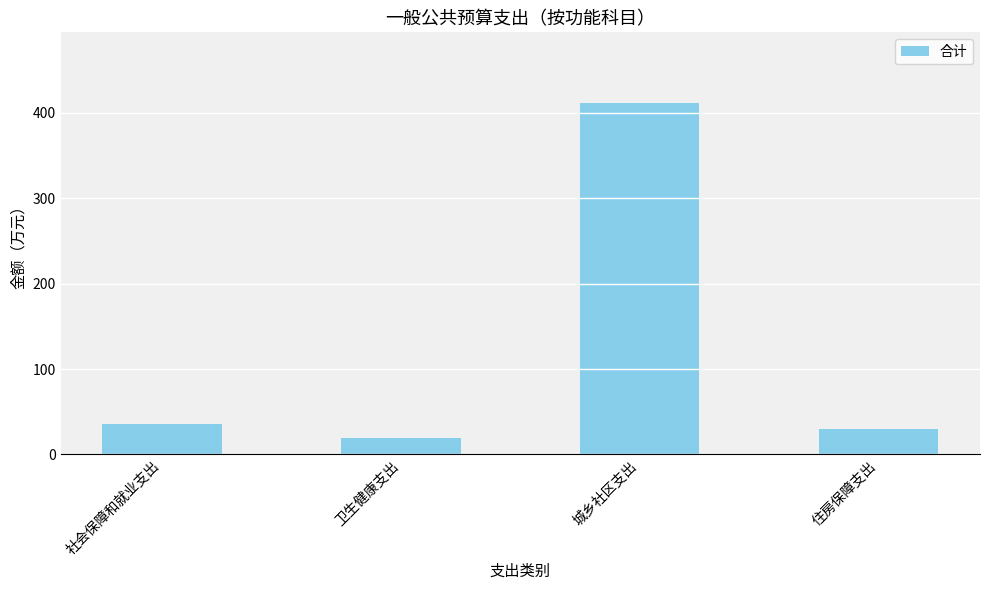

Reading right to left, what are all the values shown in this chart?

住房保障支出=30.2	城乡社区支出=412.0	卫生健康支出=18.8	社会保障和就业支出=35.3